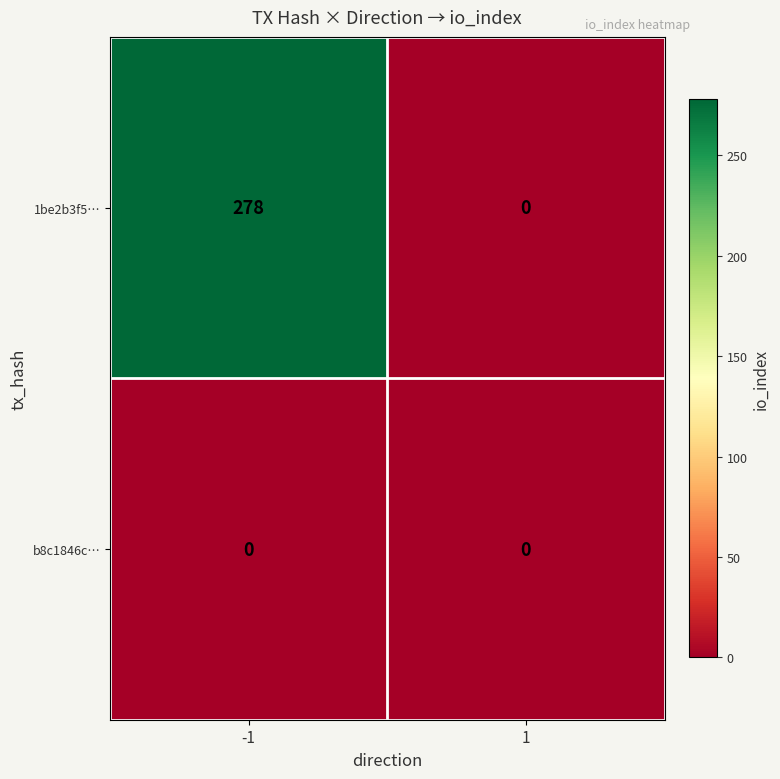

List the series in order of their overall mean, highest first.

1be2b3f5…, b8c1846c…